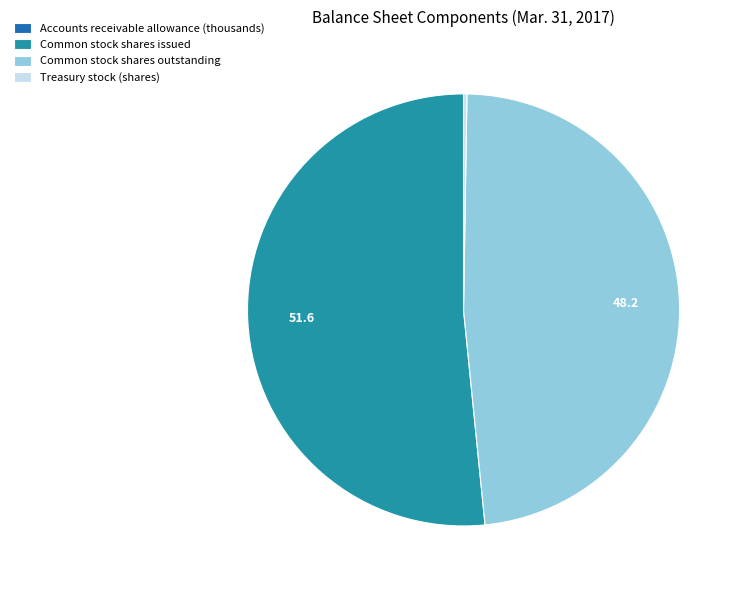

Is it true that Common stock shares issued is 61% of the pie?

False